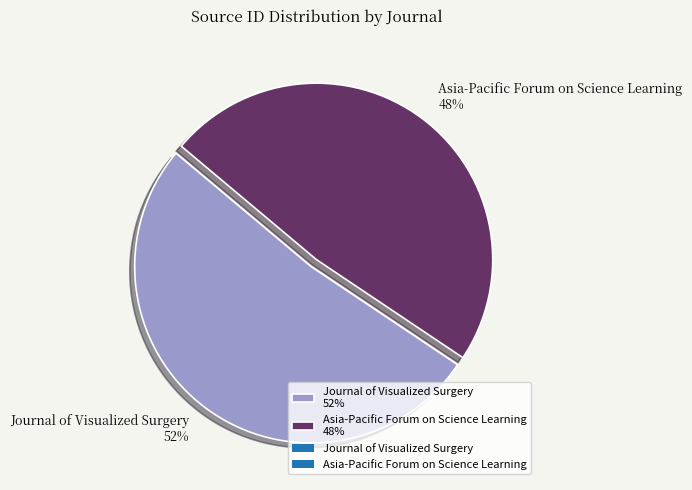

Which has a higher value, Asia-Pacific Forum on Science Learning or Journal of Visualized Surgery?

Journal of Visualized Surgery